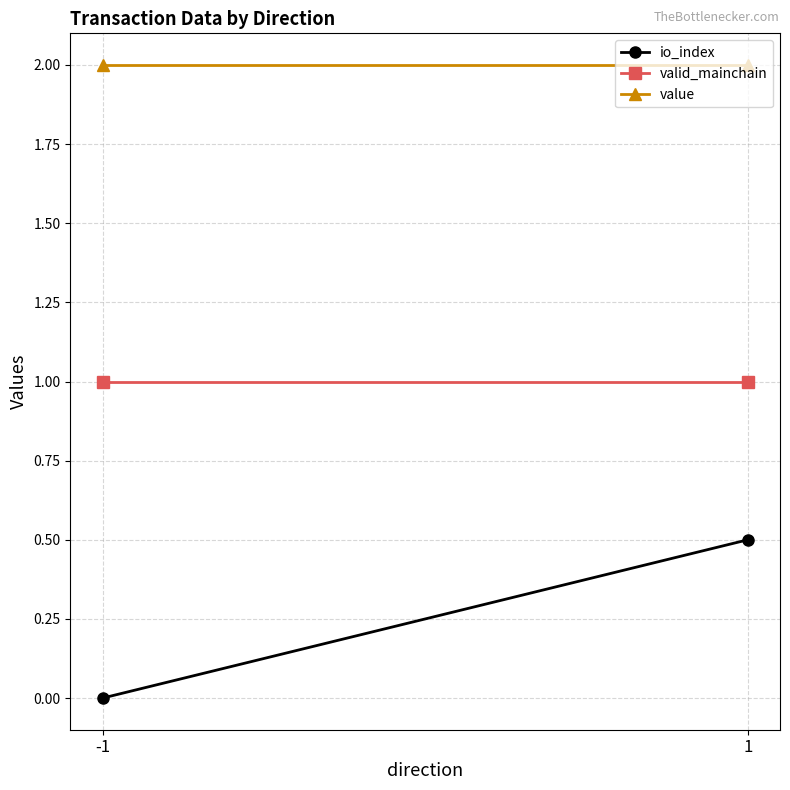

Reading left to right, what are all the values shown in this chart?

io_index: 0.0	0.5
valid_mainchain: 1.0	1.0
value: 2.0	2.0